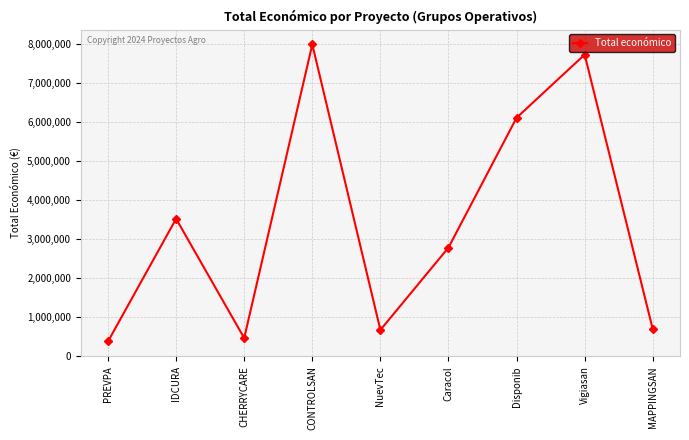

What is the minimum value shown in the chart?

363424